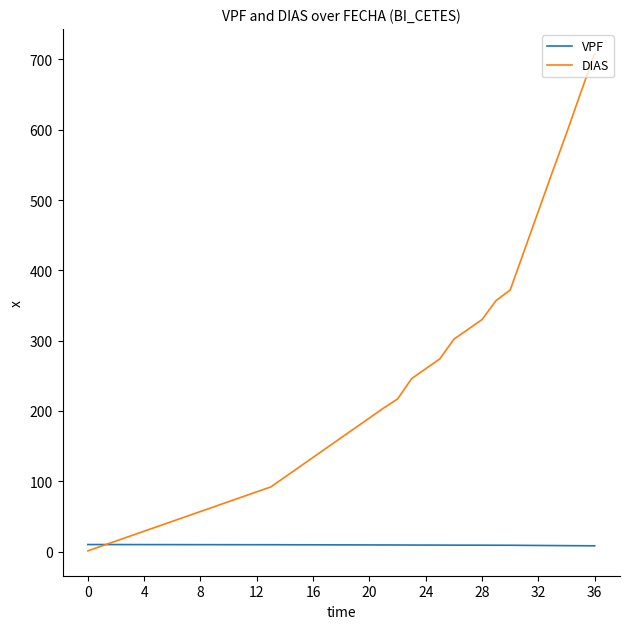

Rank the series by their maximum value, from lowest to highest.

VPF, DIAS